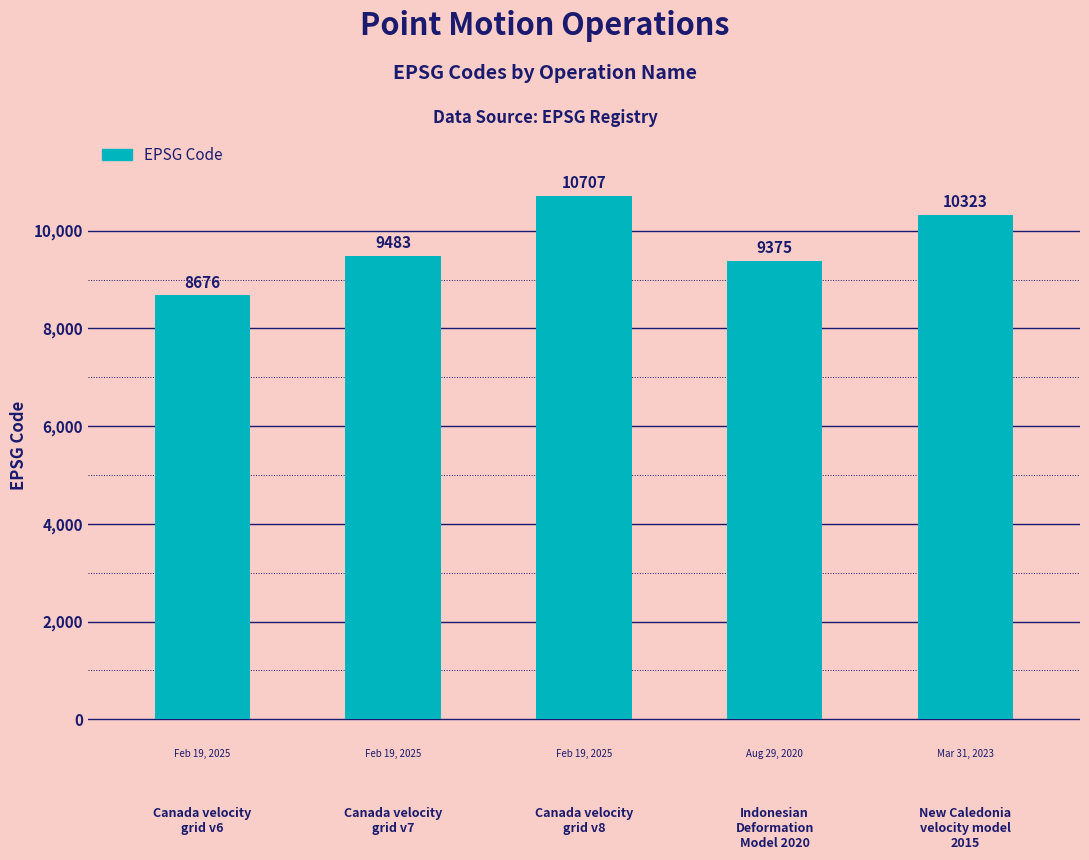

What position from the right is Canada velocity
grid v6?

5